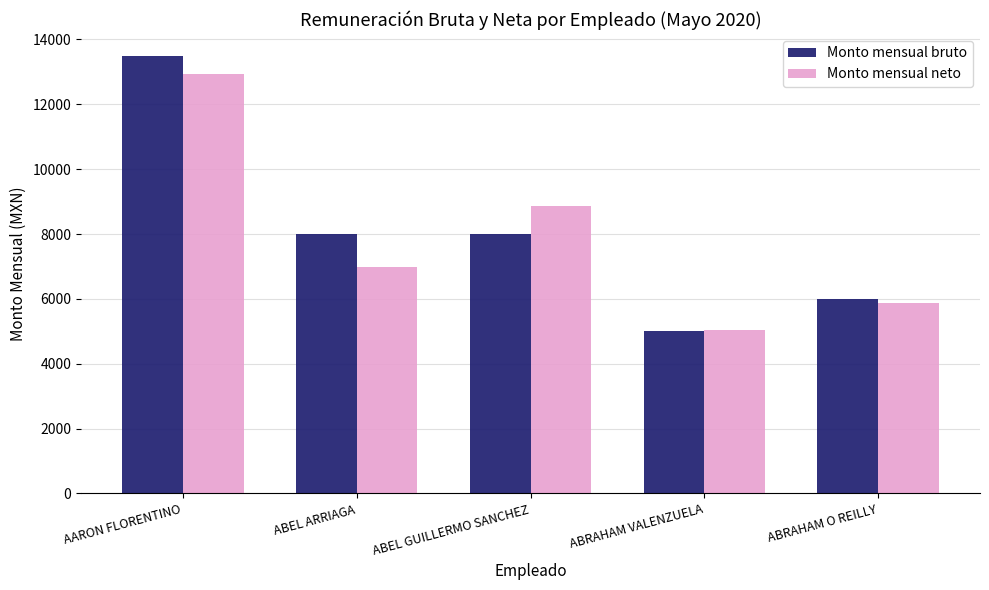

What is the total value across all series at ABRAHAM O REILLY?

11888.0